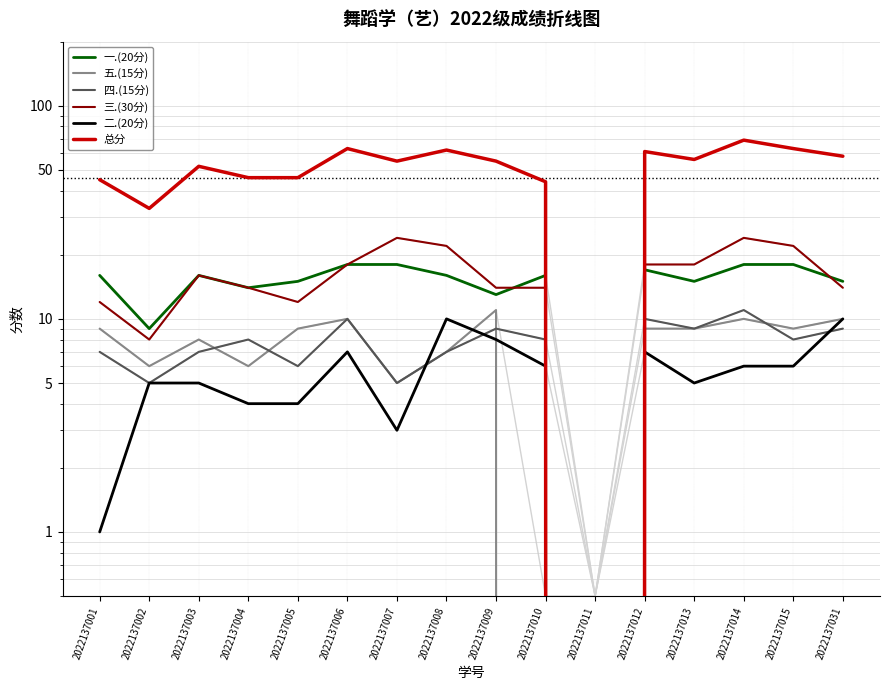

What are all the series names shown in the legend?

一.(20分), 五.(15分), 四.(15分), 三.(30分), 二.(20分), 总分